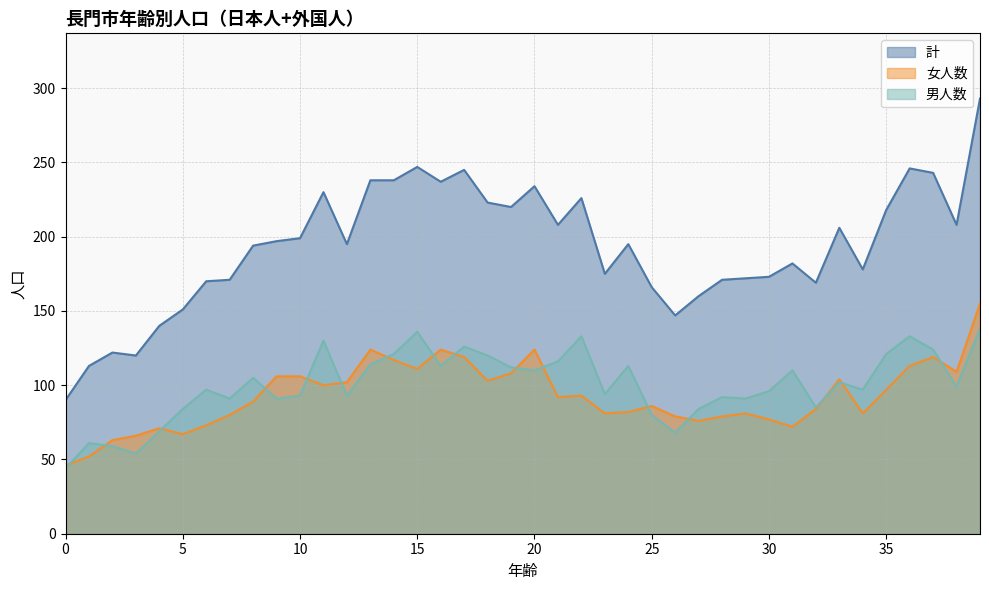

List the series in order of their peak value, highest first.

計, 女人数, 男人数